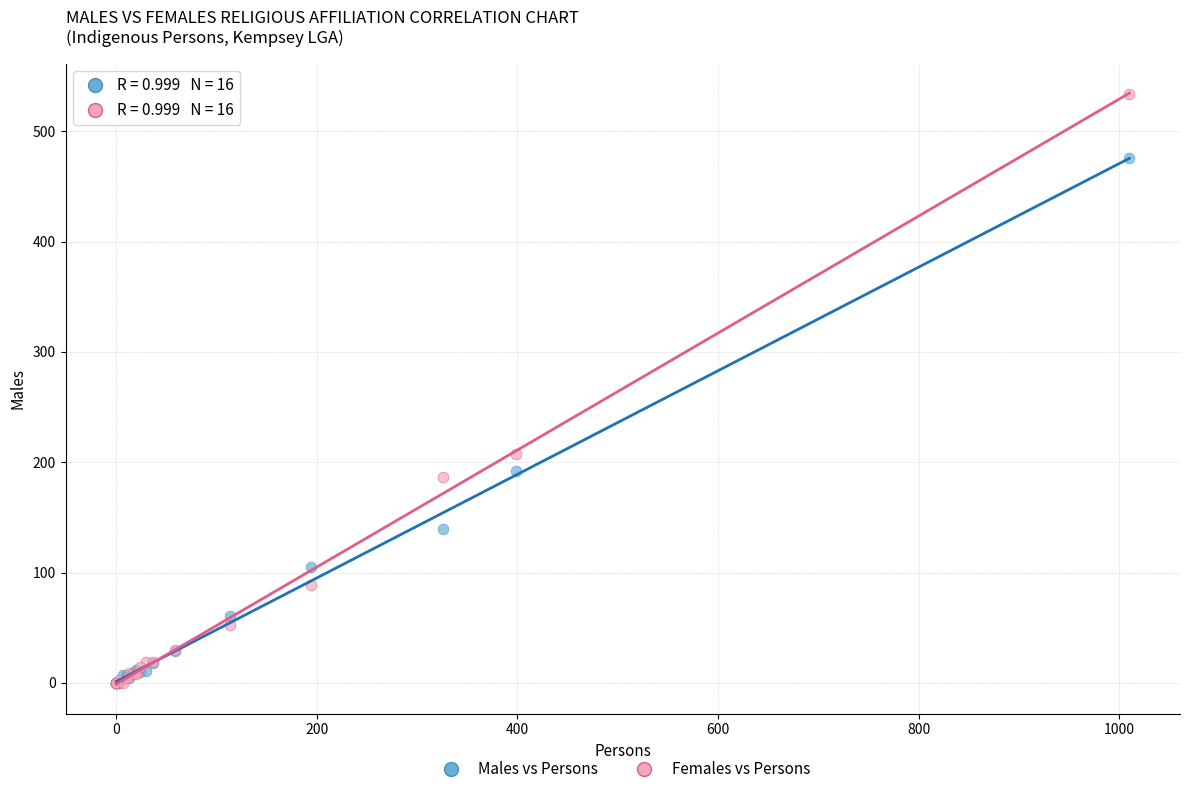

In the Males vs Persons series, what Y value is closest to 238?

192